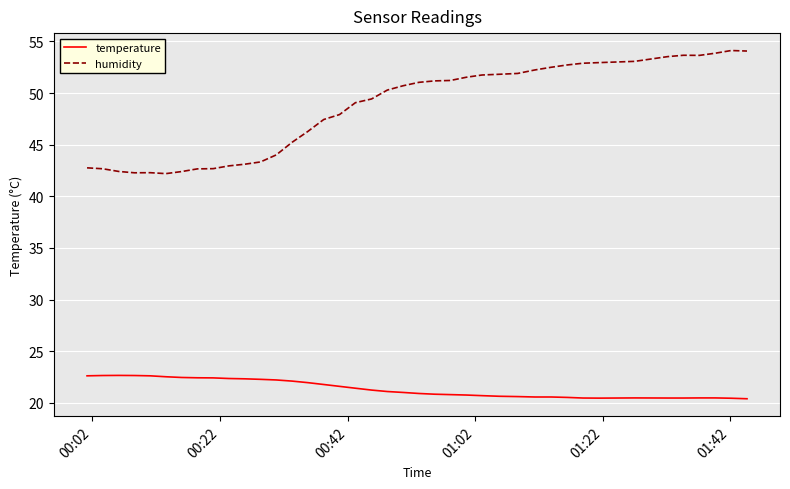

List the series in order of their peak value, highest first.

humidity, temperature